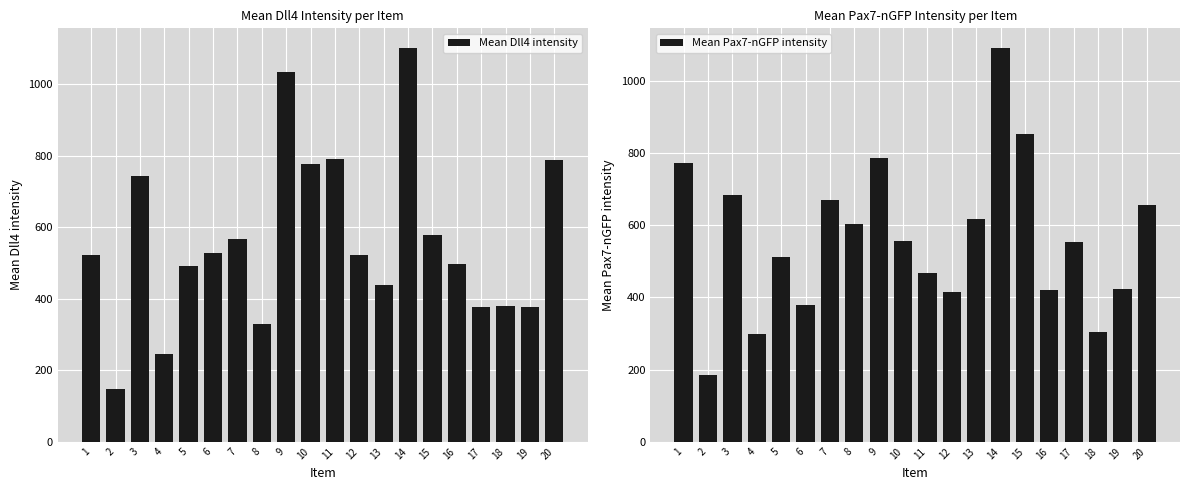

The value of Mean Dll4 intensity at 1 is 522.8. True or false?

True